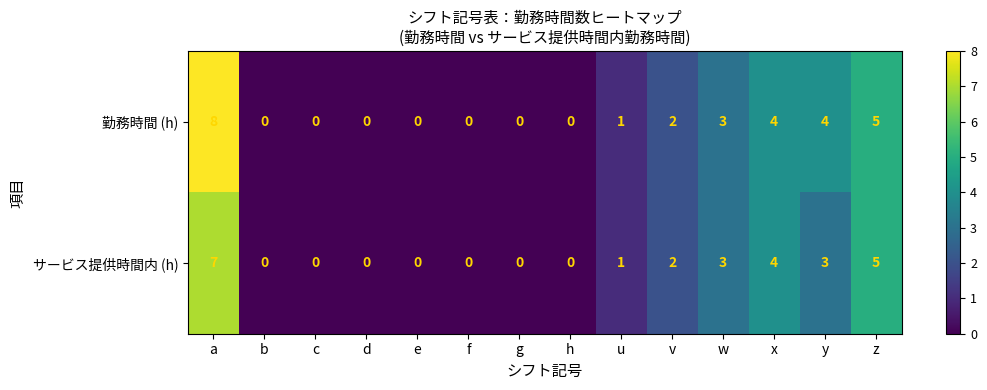

How many distinct data groups are displayed?

2